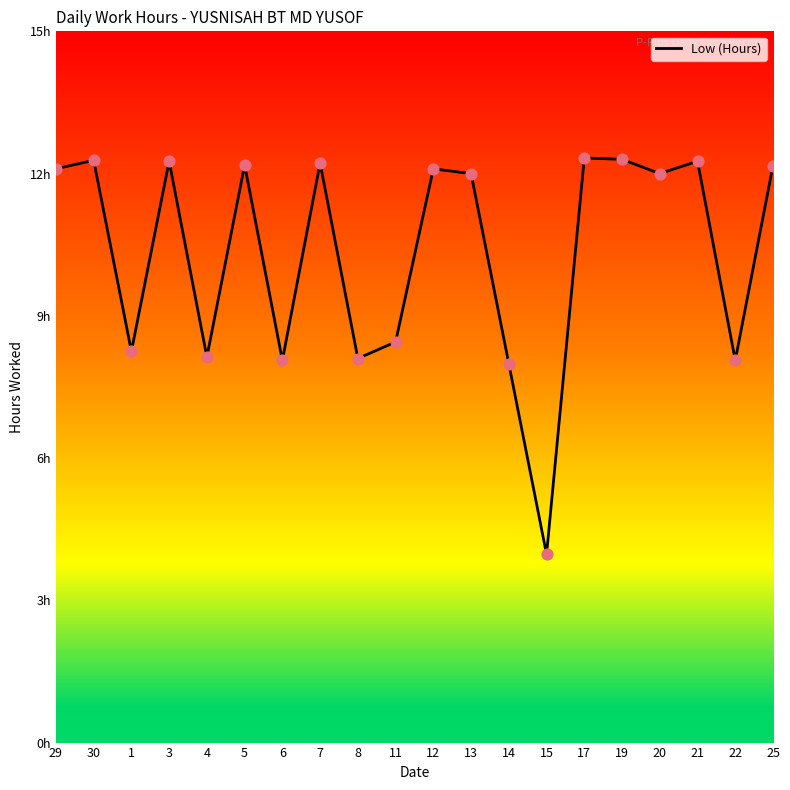

What is the change in value from 12 to 22?

-4.0